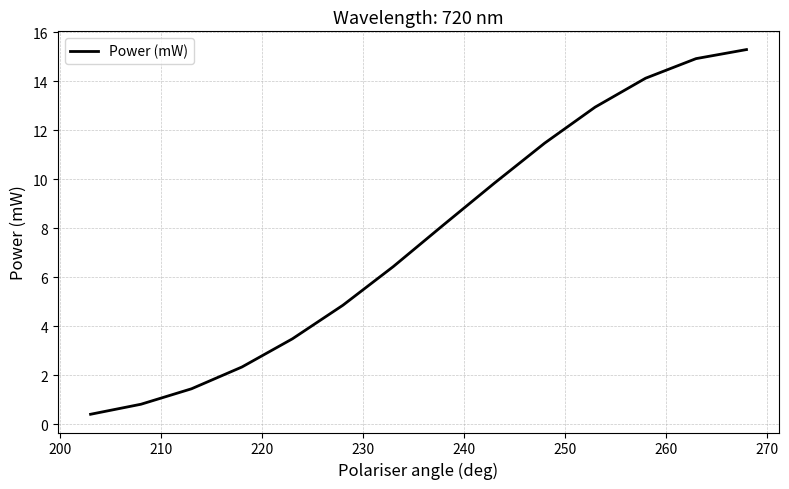

How many values are below 8?

7